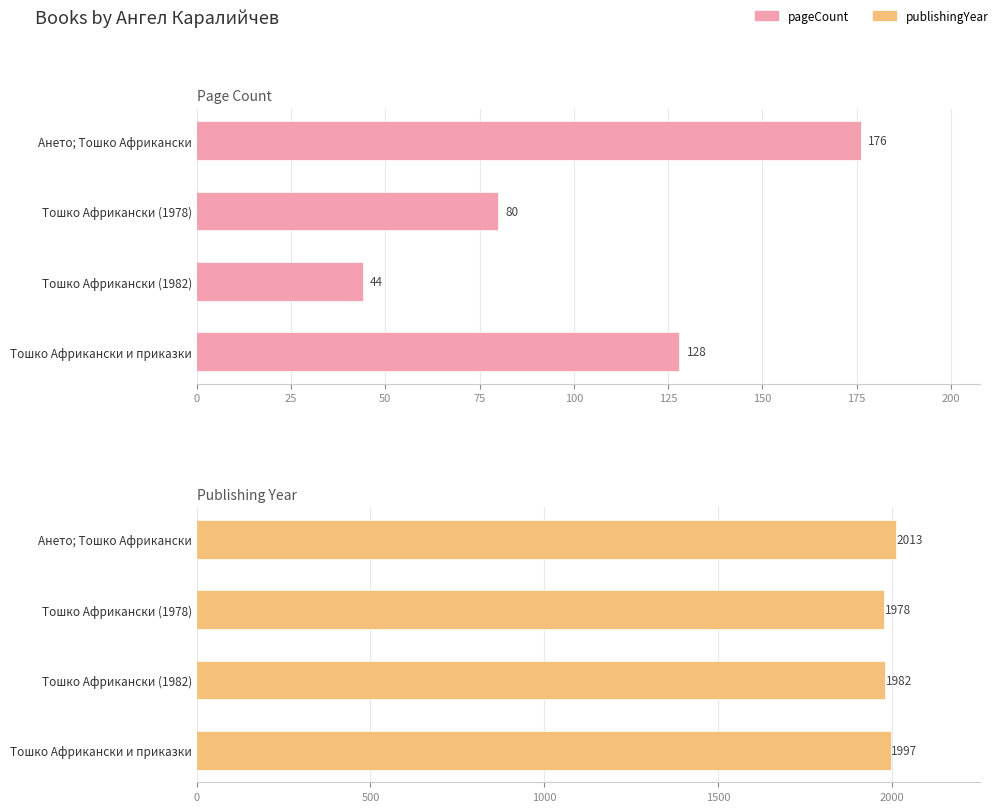

What is the difference between the maximum and minimum values in the publishingYear series?

35